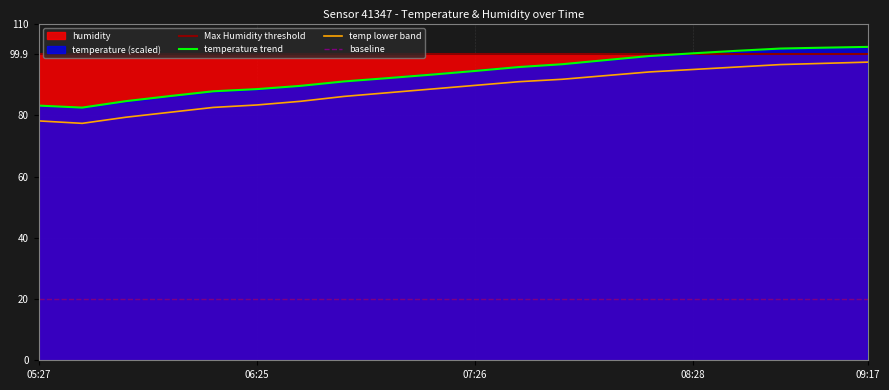

True or false: baseline and temperature trend intersect in this chart.

False